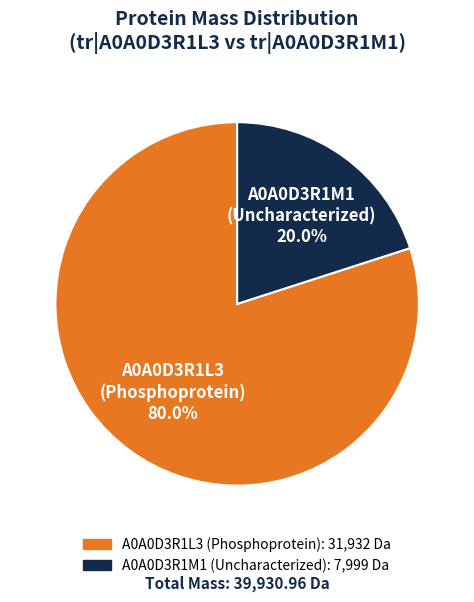

What is the total percentage of A0A0D3R1L3 and A0A0D3R1M1?

100.0%